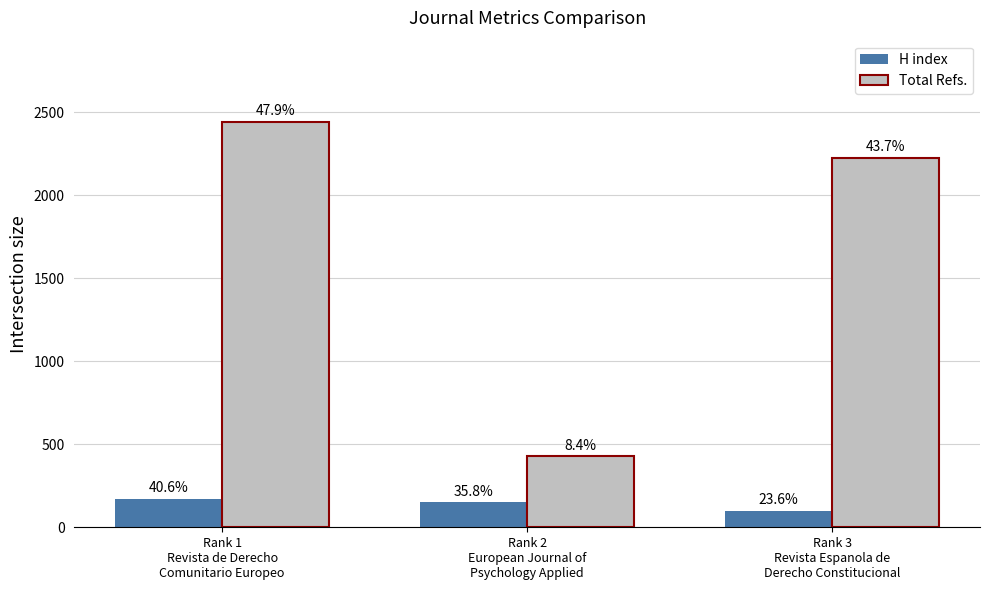

What is the difference between the maximum and second lowest values in the H index series?

20